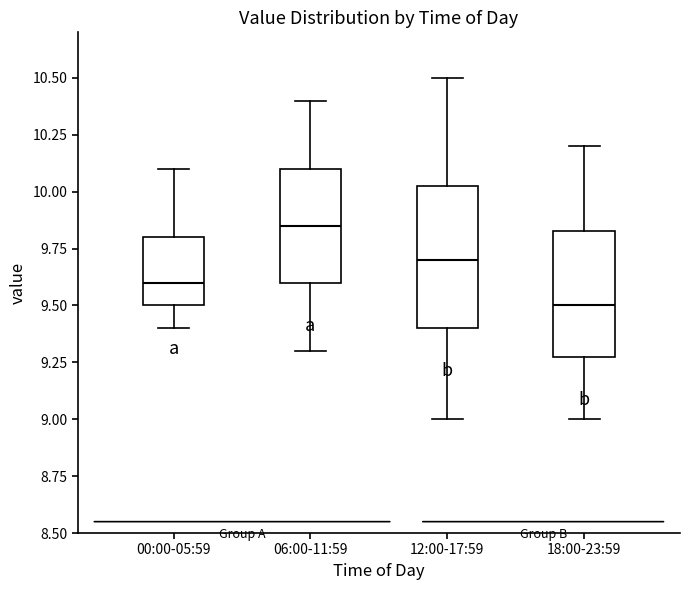

Reading left to right, transcribe this box plot: for each box, give where its median line is, the range the box spans, and where its two whiskers end, as read against the y-axis. The values are not printed on the chart, so give them approximately, as read against the axis.

00:00-05:59: median 9.60, box 9.50 to 9.80, whiskers 9.40 to 10.10
06:00-11:59: median 9.85, box 9.60 to 10.10, whiskers 9.30 to 10.40
12:00-17:59: median 9.70, box 9.40 to 10.05, whiskers 9.00 to 10.50
18:00-23:59: median 9.50, box 9.30 to 9.85, whiskers 9.00 to 10.20